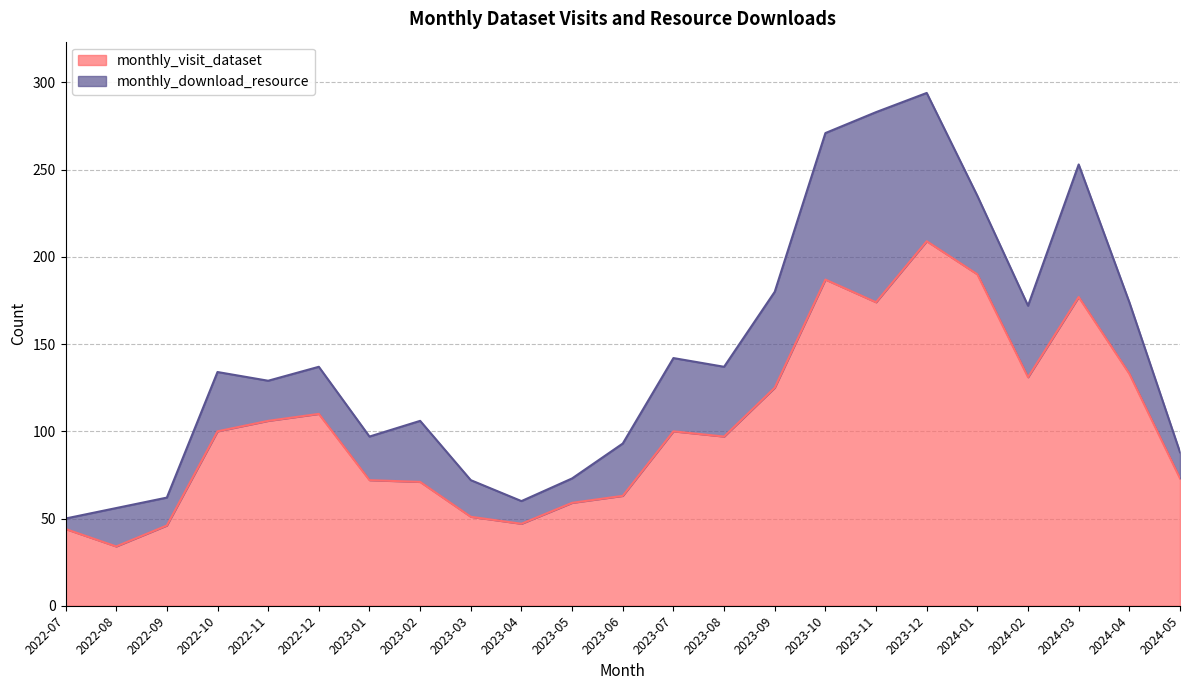

The value at 2023-11 is 68. True or false?

False